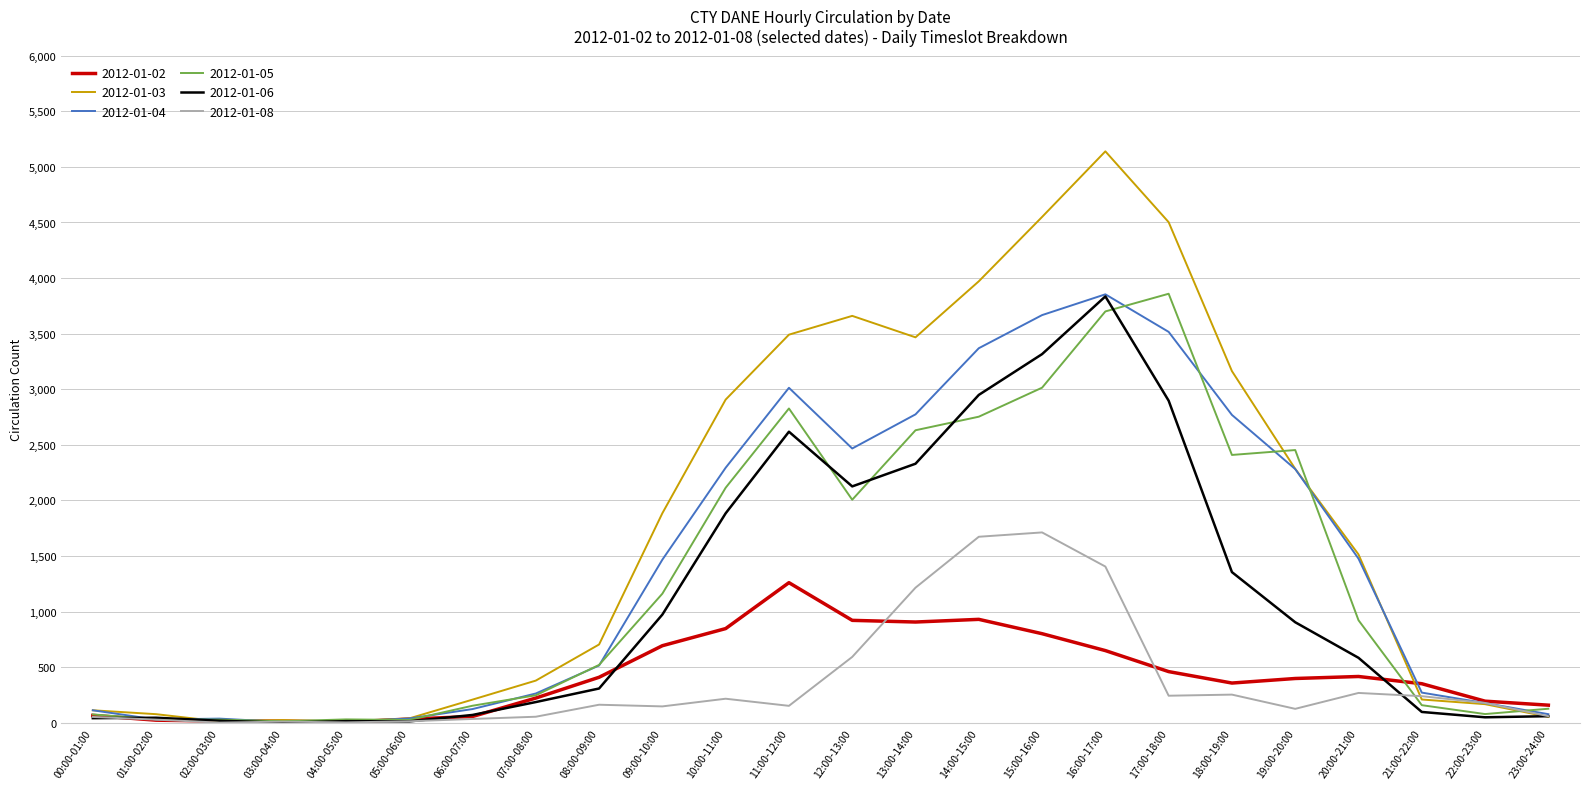

What is the sum of the 2012-01-03 values at 13:00-14:00 and 00:00-01:00?

3579